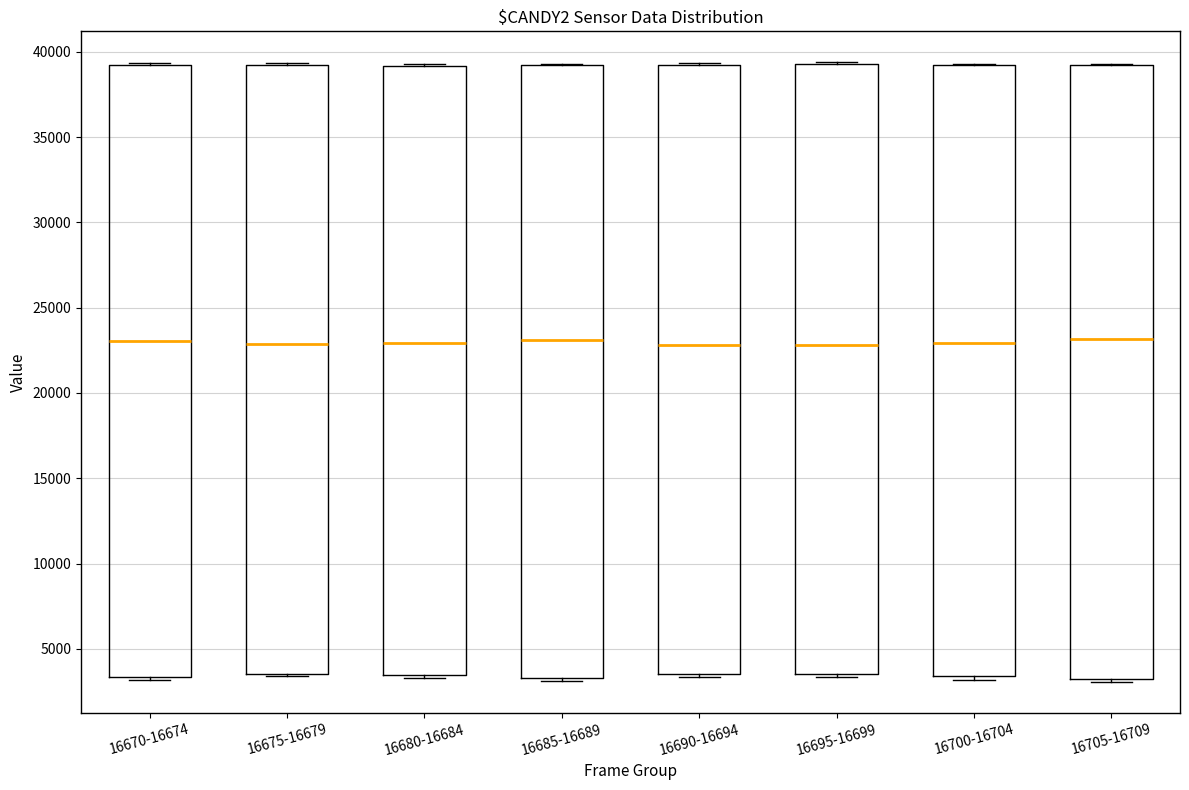

Where is the lower edge of the box for 16680-16684 on the y-axis? The values are not printed on the chart, so give them approximately, as read against the axis.

3500